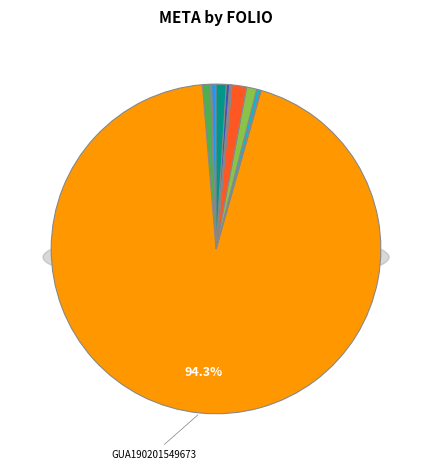

Between GUA190201549444 and GUA190201549673, which is larger?

GUA190201549673